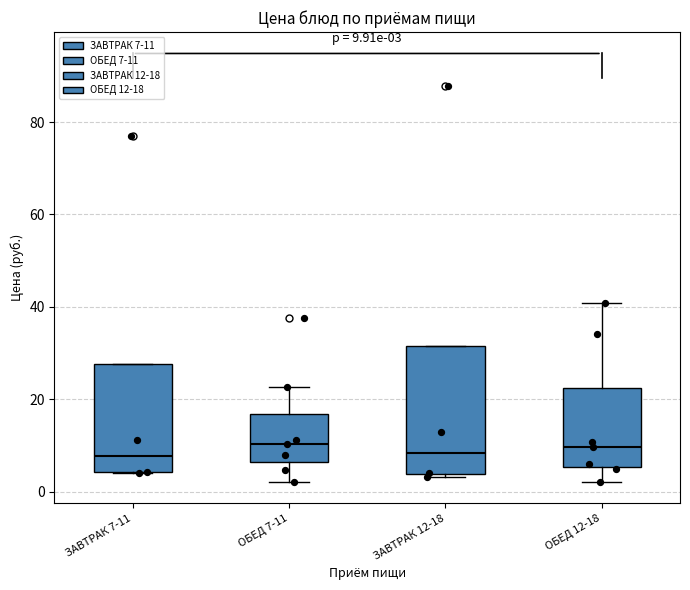

Which box is the tallest, from its lower edge to its upper edge?

ЗАВТРАК 12-18